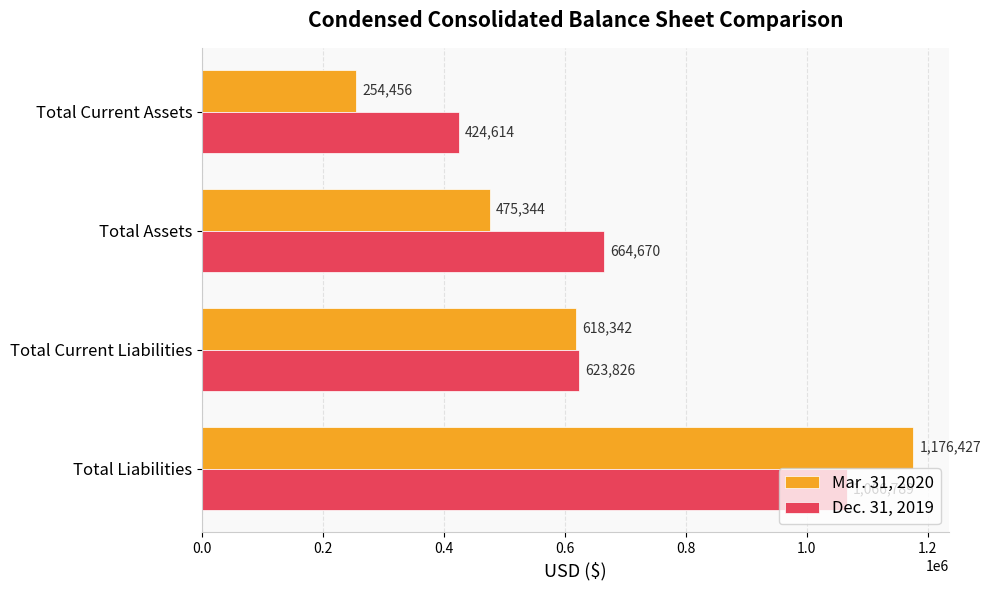

Rank the series by their average value, from highest to lowest.

Dec. 31, 2019, Mar. 31, 2020